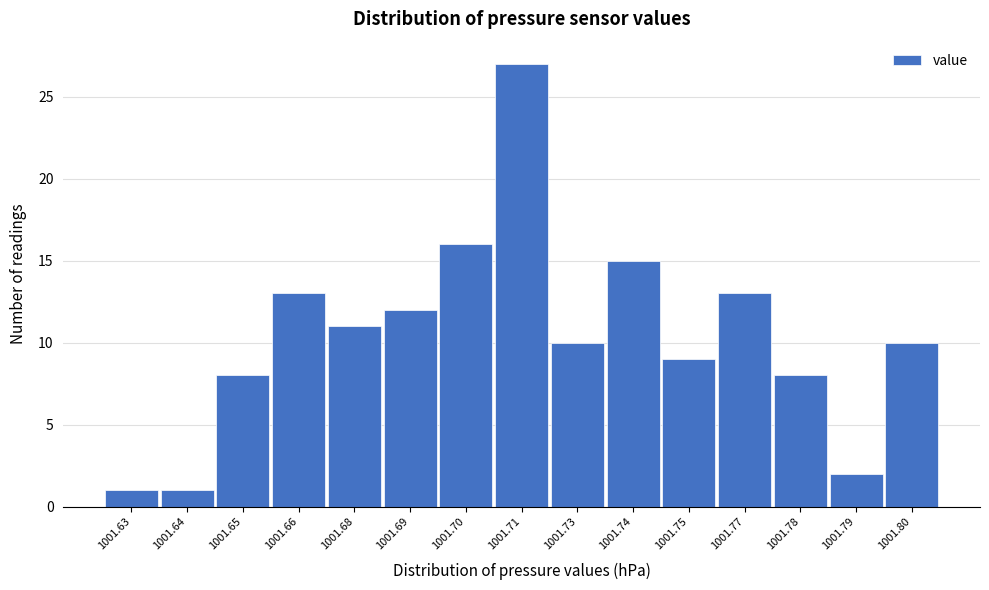

Reading left to right, list all the values displayed in this chart.

1	1	8	13	11	12	16	27	10	15	9	13	8	2	10